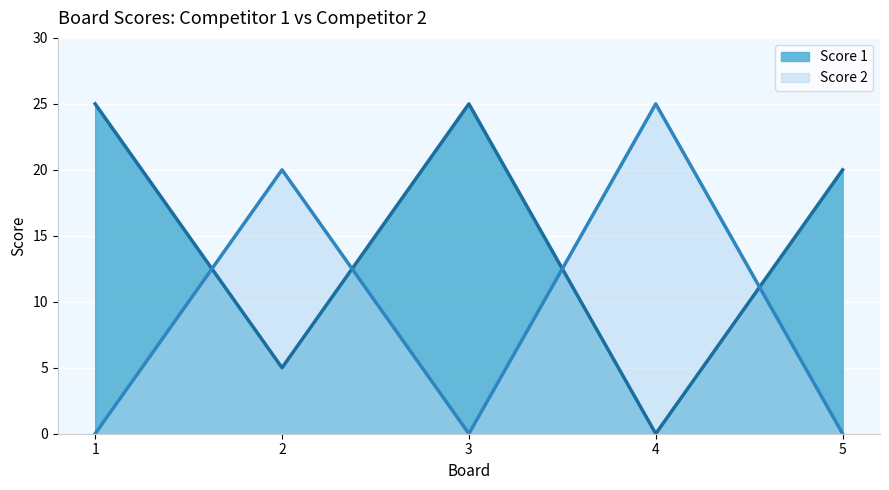

What are all the series names shown in the legend?

Score 1, Score 2